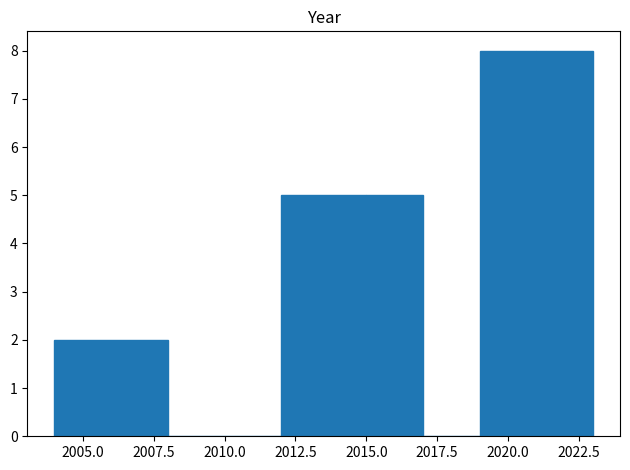

What is the height of the bar covering 2004 to 2008 on the x-axis? The values are not printed on the chart, so give them approximately, as read against the axis.

2